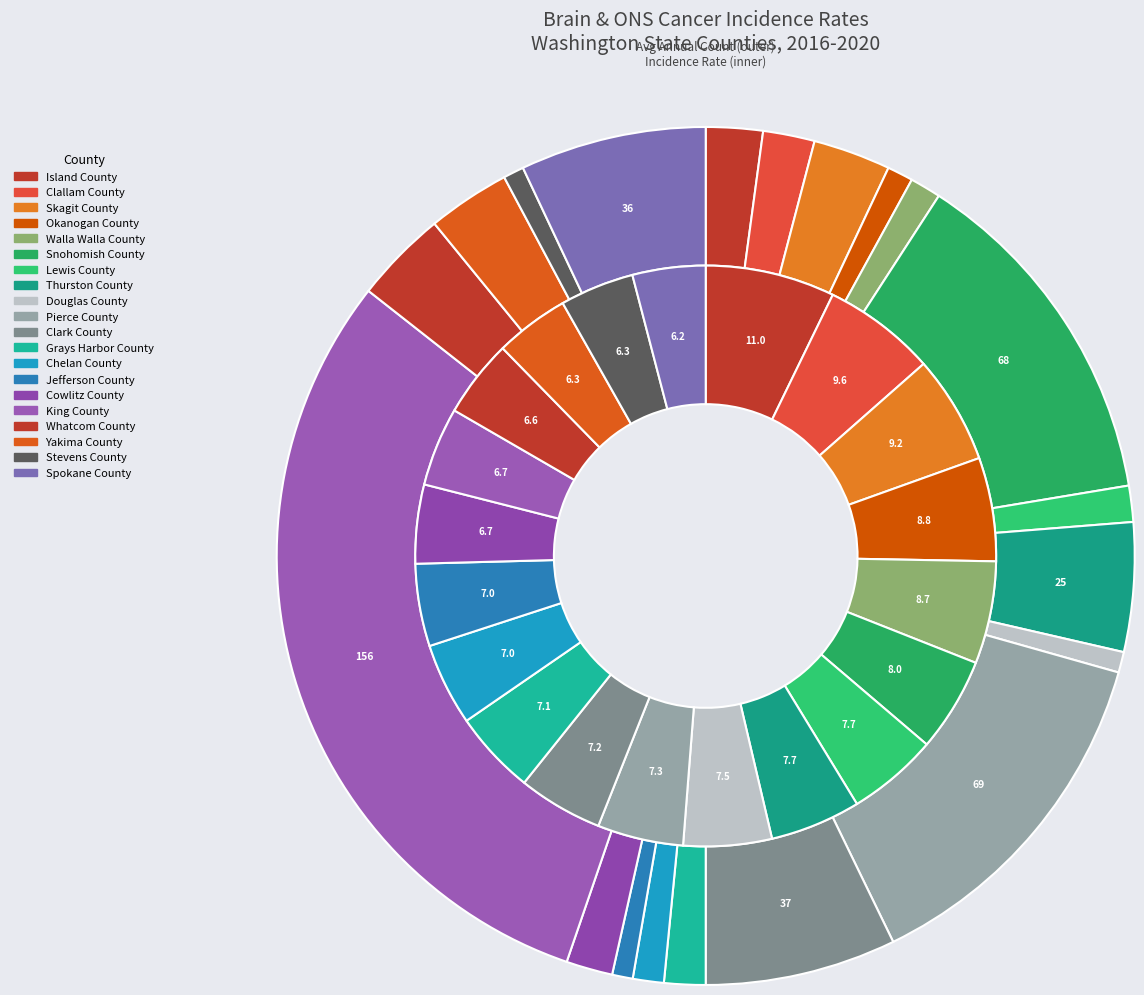

How many segments does this pie chart have?

20